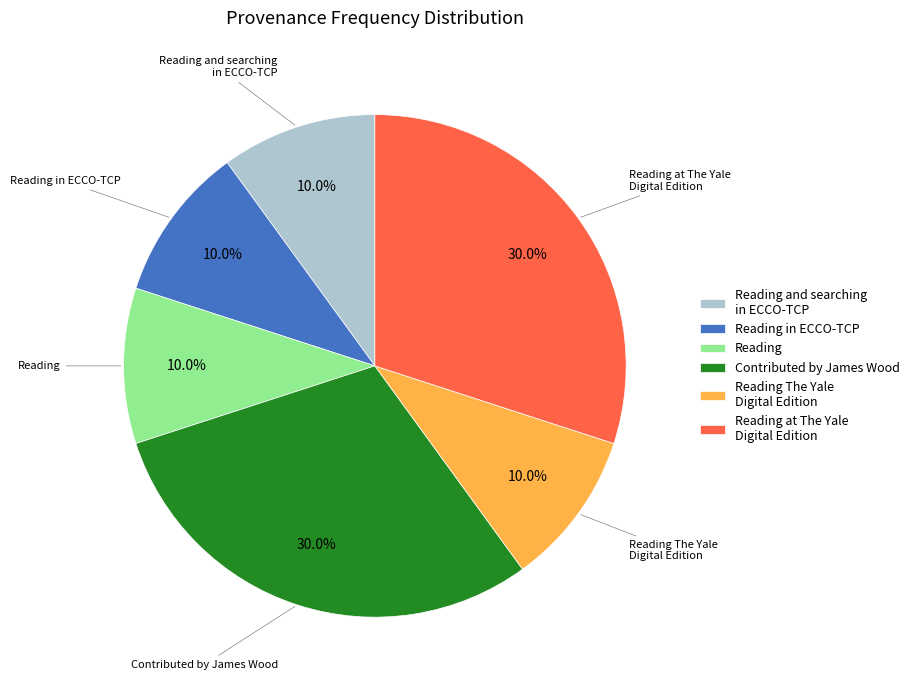

Is the sum of Reading in ECCO-TCP and Reading greater than half?

No